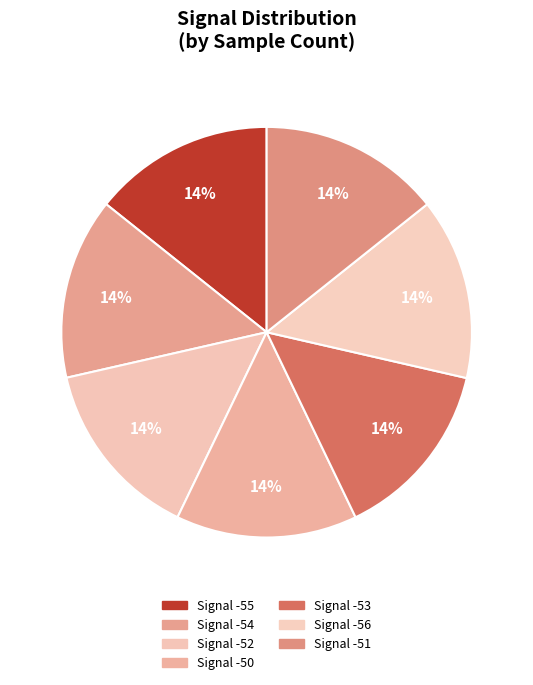

Count the number of slices in the pie.

7